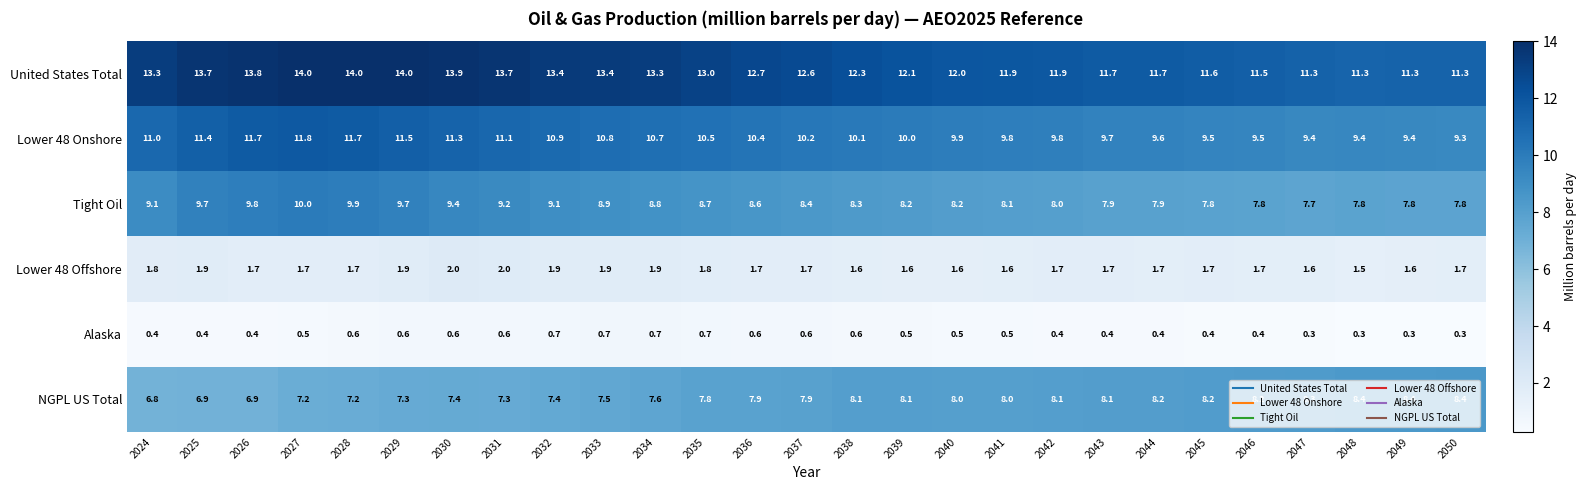

What is the maximum value shown in the chart?

14.0